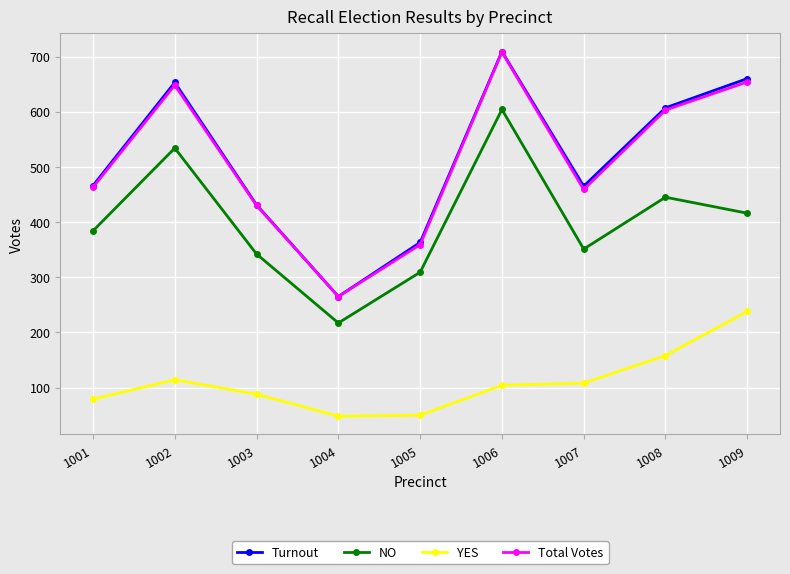

Which category has the highest value across all series?

1006